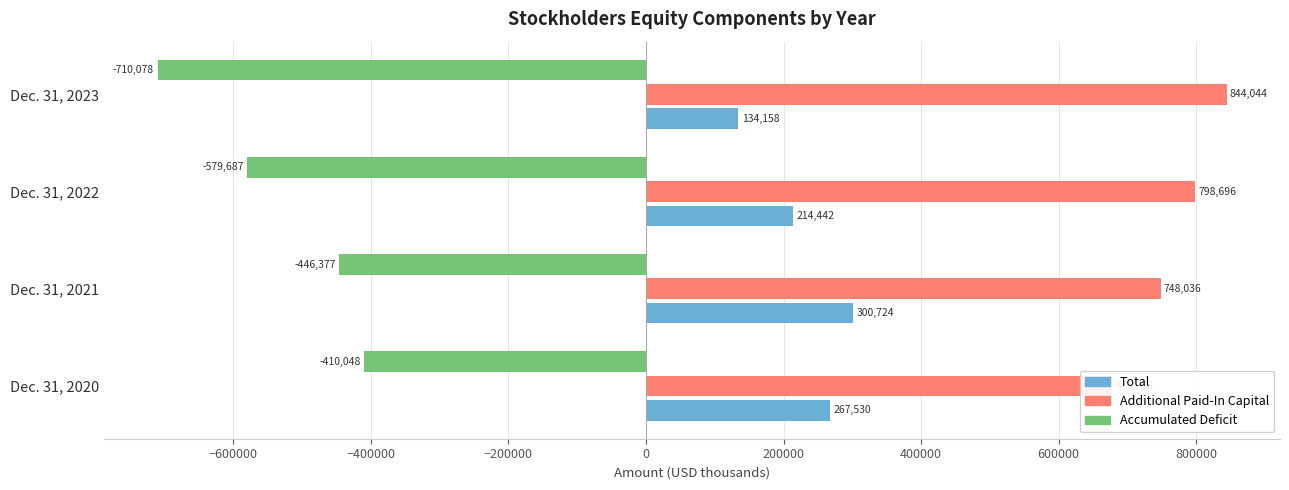

What value does the Accumulated Deficit series have at Dec. 31, 2023, to the nearest 100?

-710100